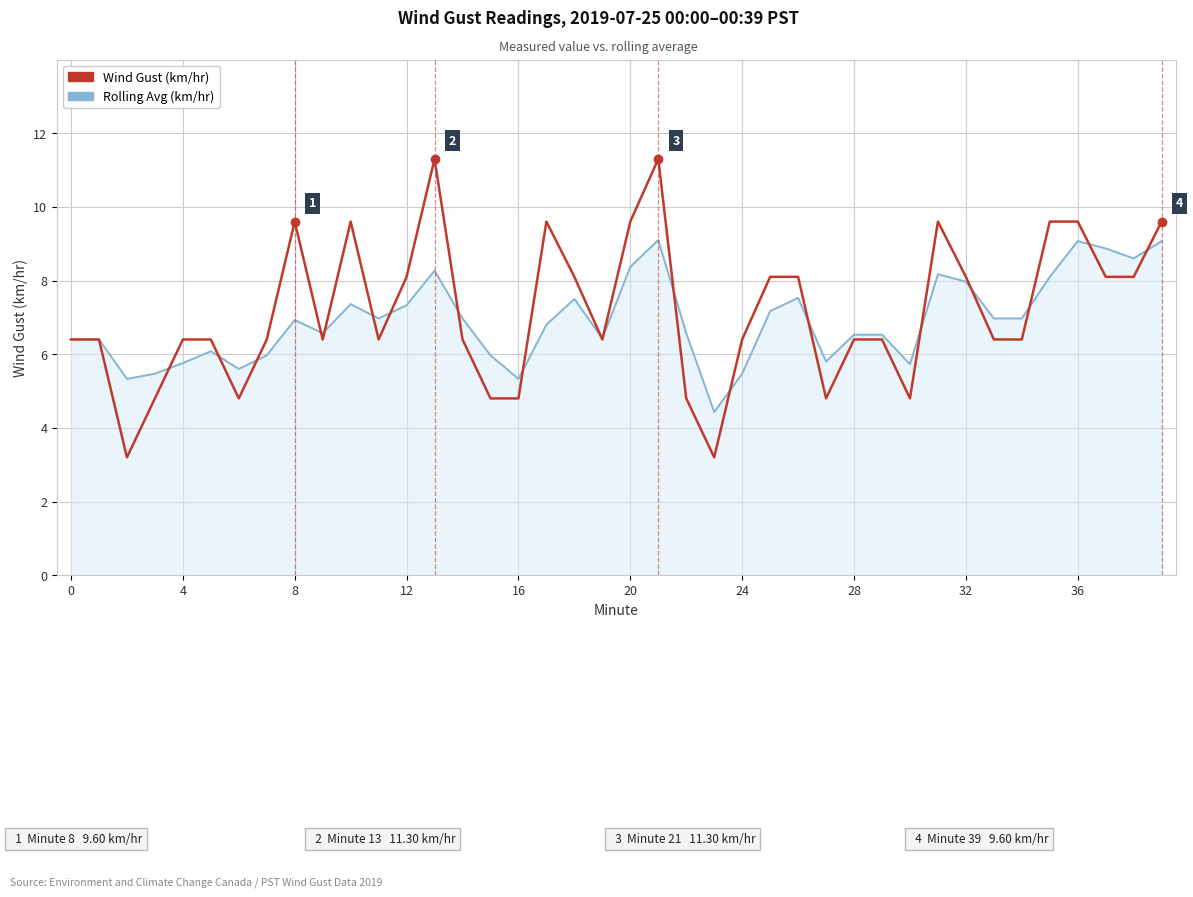

Which series has the largest range (max minus min)?

Wind Gust (km/hr)